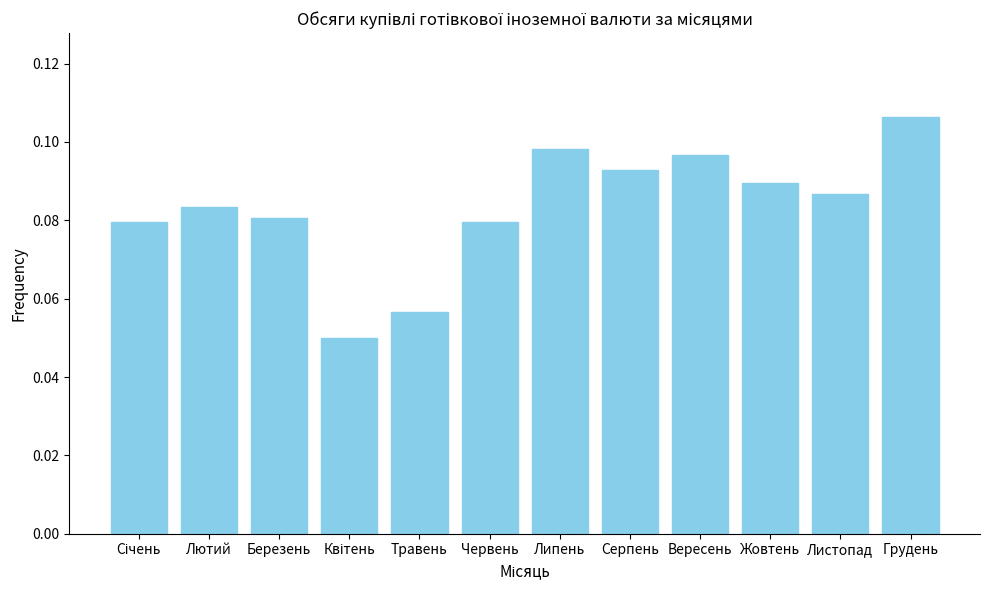

Which label corresponds to the largest value in the chart?

Грудень